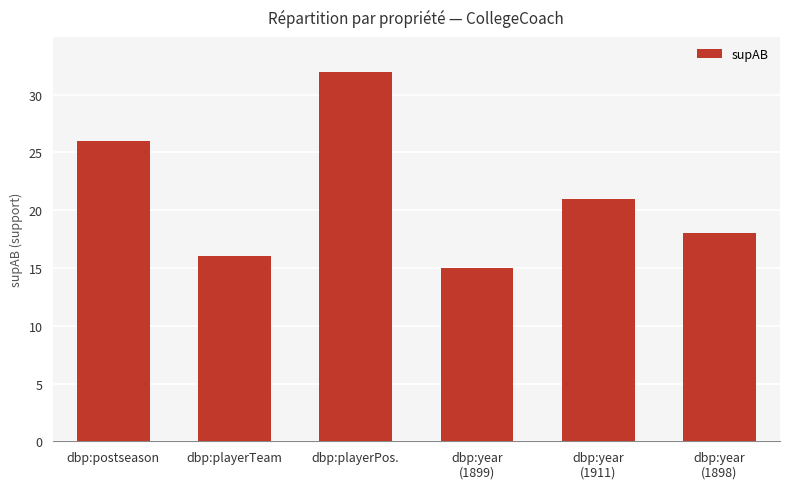

What is the smallest value displayed?

15